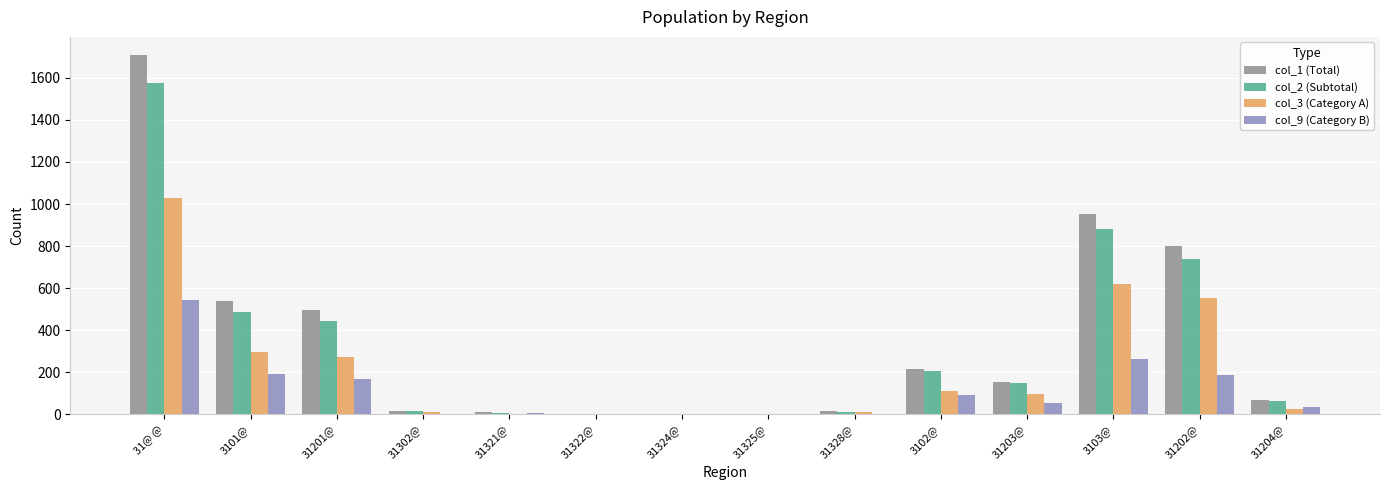

Is the value of col_9 (Category B) at 31@ @ greater than the value of col_1 (Total) at 31202@?

No